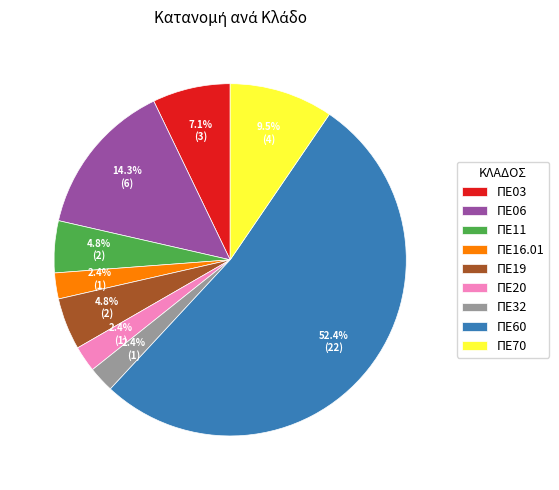

Which category has the biggest portion of the pie?

ΠΕ60